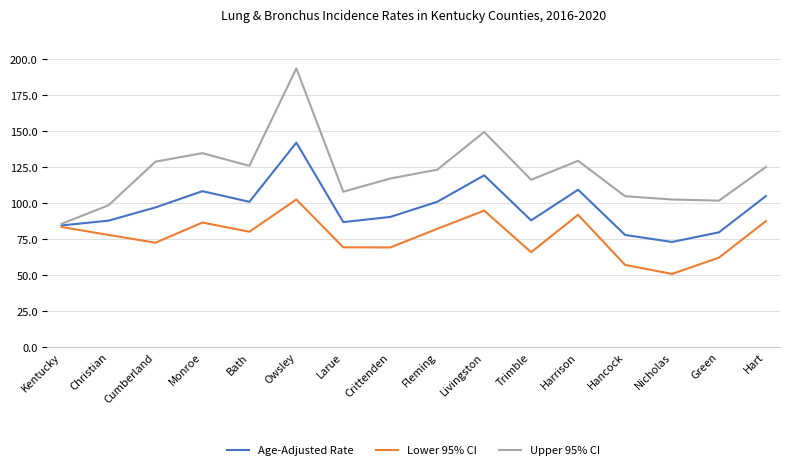

At which category does Upper 95% CI reach its first local peak?

Monroe